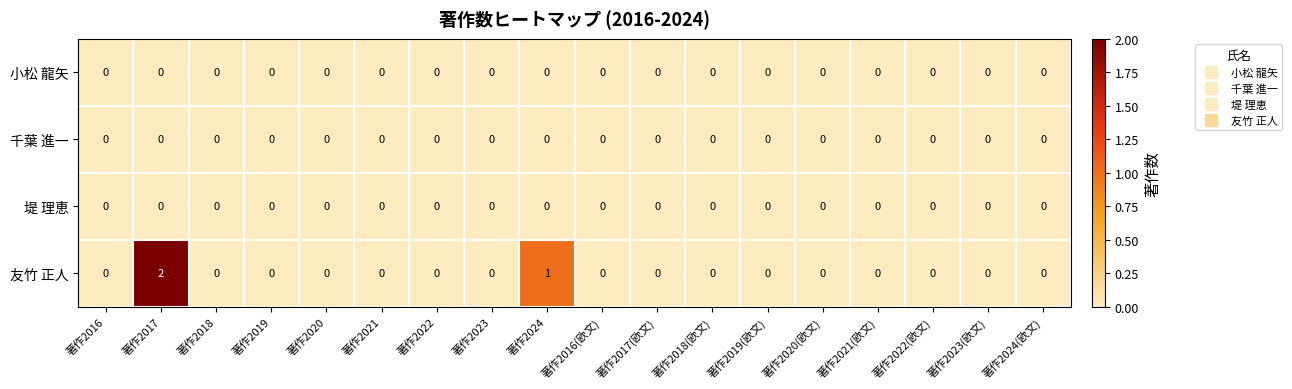

Which series has the largest total across all categories?

友竹 正人